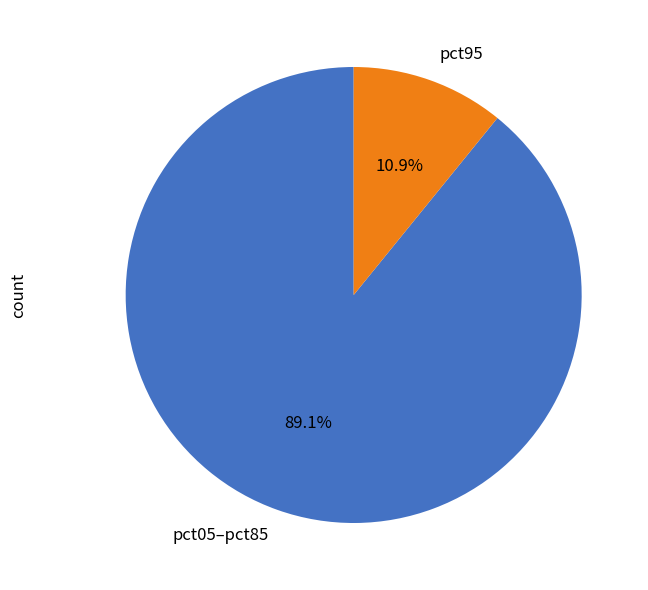

Which slice is the largest?

pct05–pct85